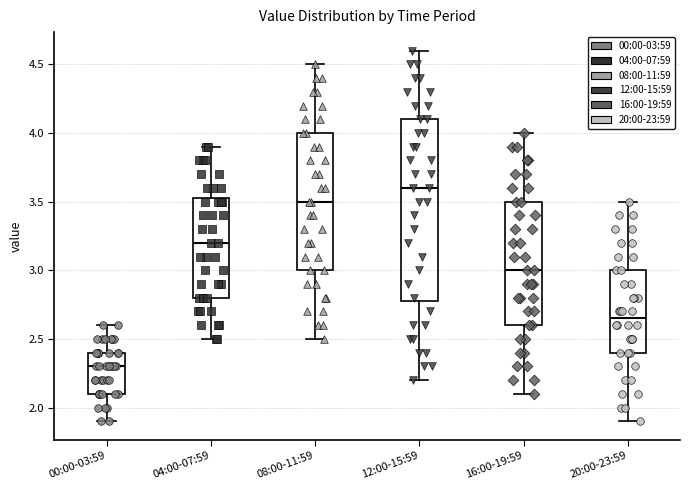

Which box is the tallest, from its lower edge to its upper edge?

12:00-15:59